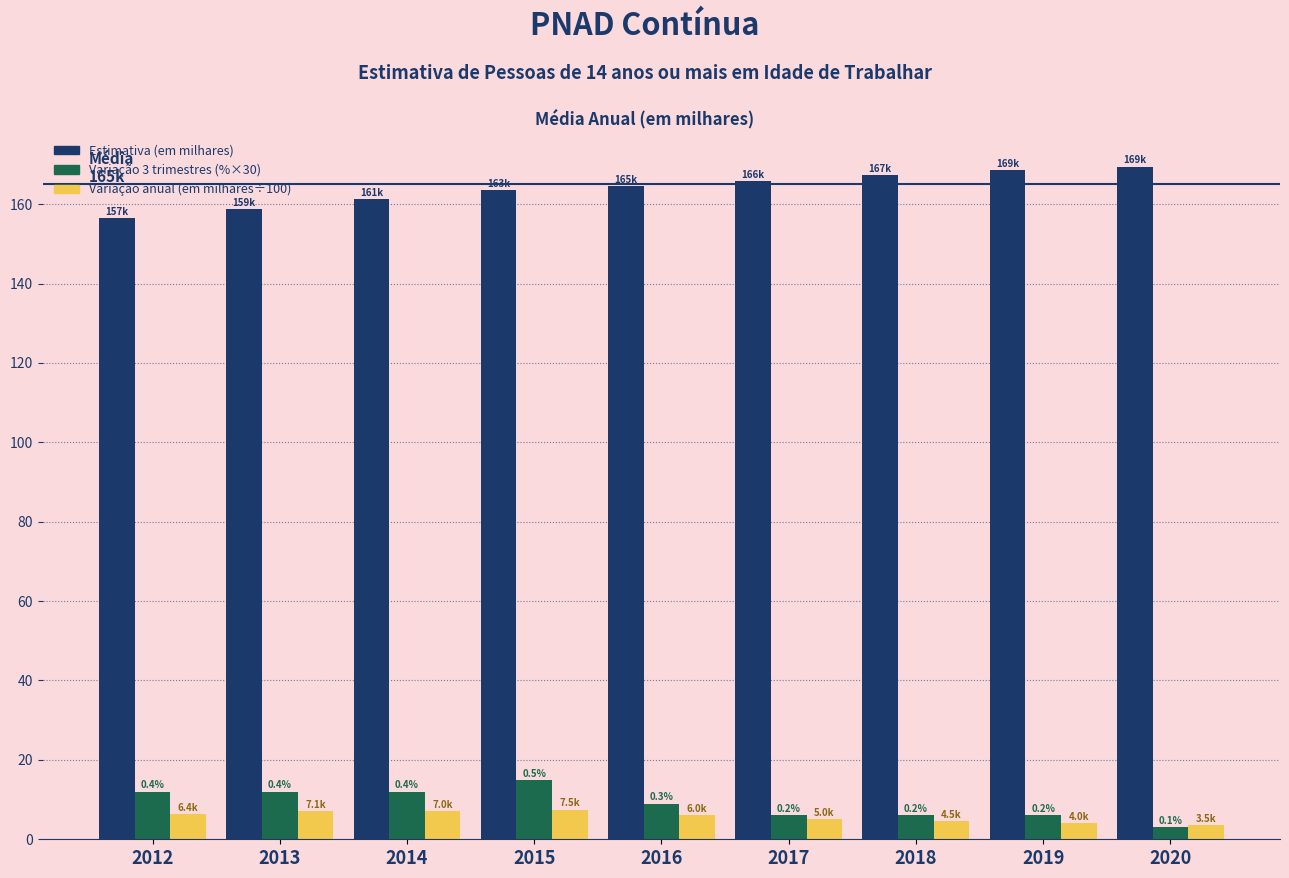

What is the maximum value shown in the chart?

169.5